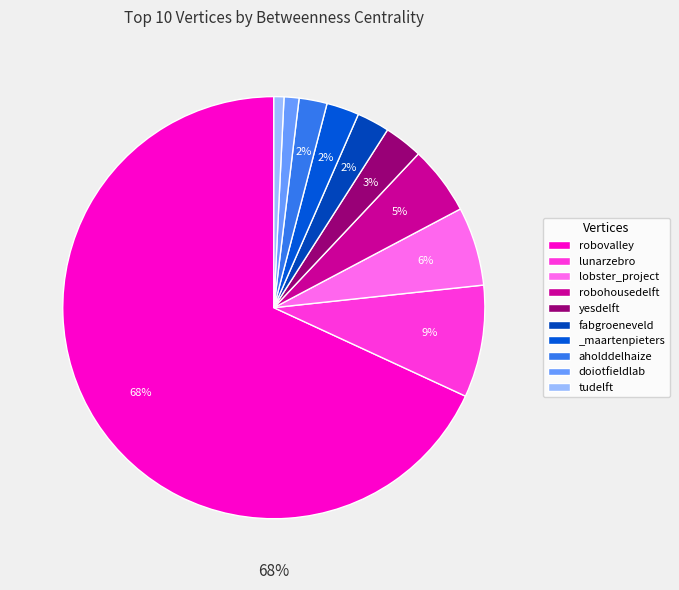

Which category has the biggest portion of the pie?

robovalley